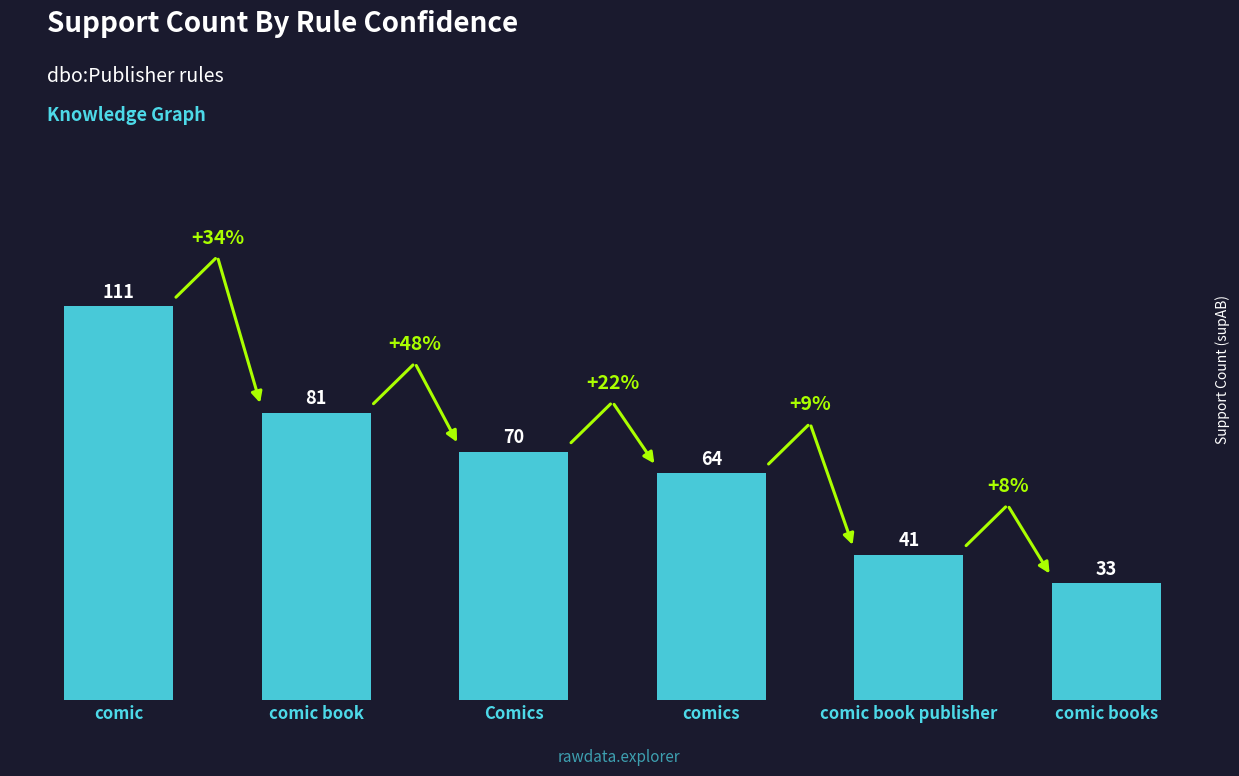

Between comic books and comic book publisher, which is larger?

comic book publisher